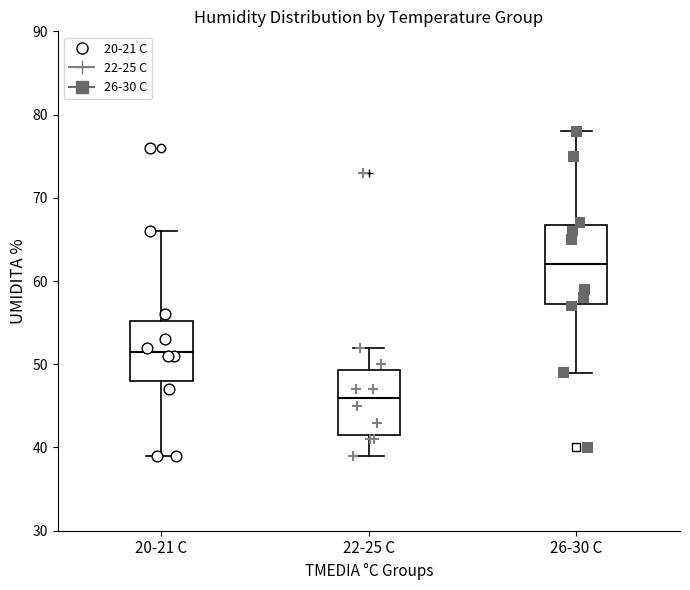

Comparing the boxes themselves (not the whiskers), which one is the tallest?

26-30 C